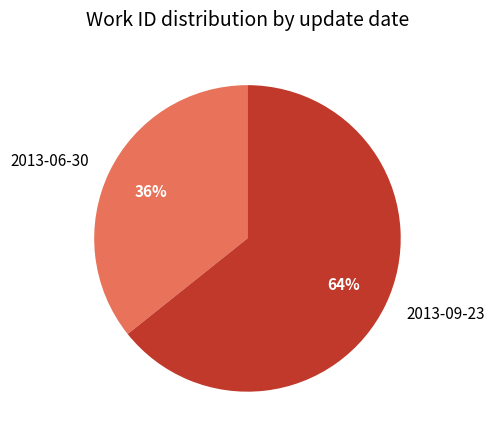

How many segments does this pie chart have?

2